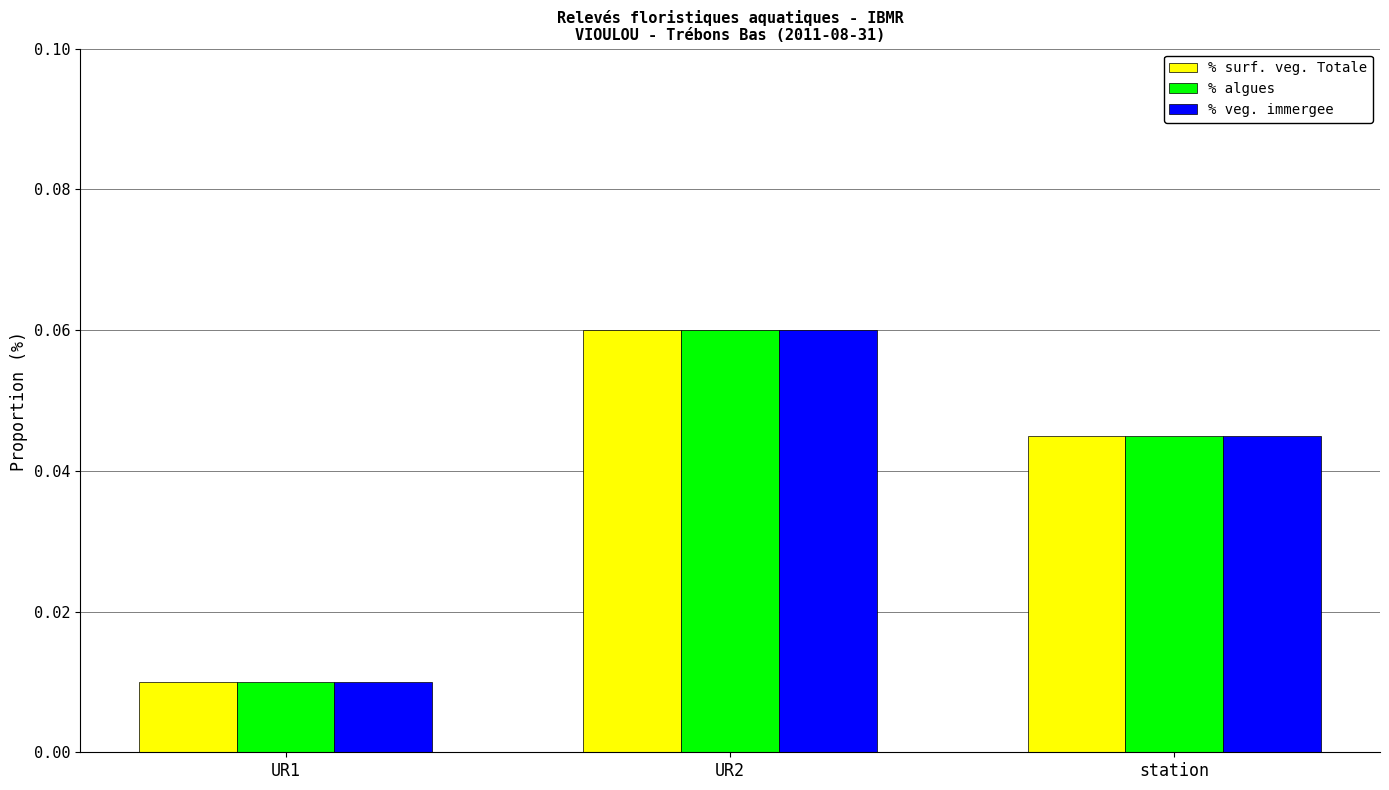

What position from the left is UR1?

1